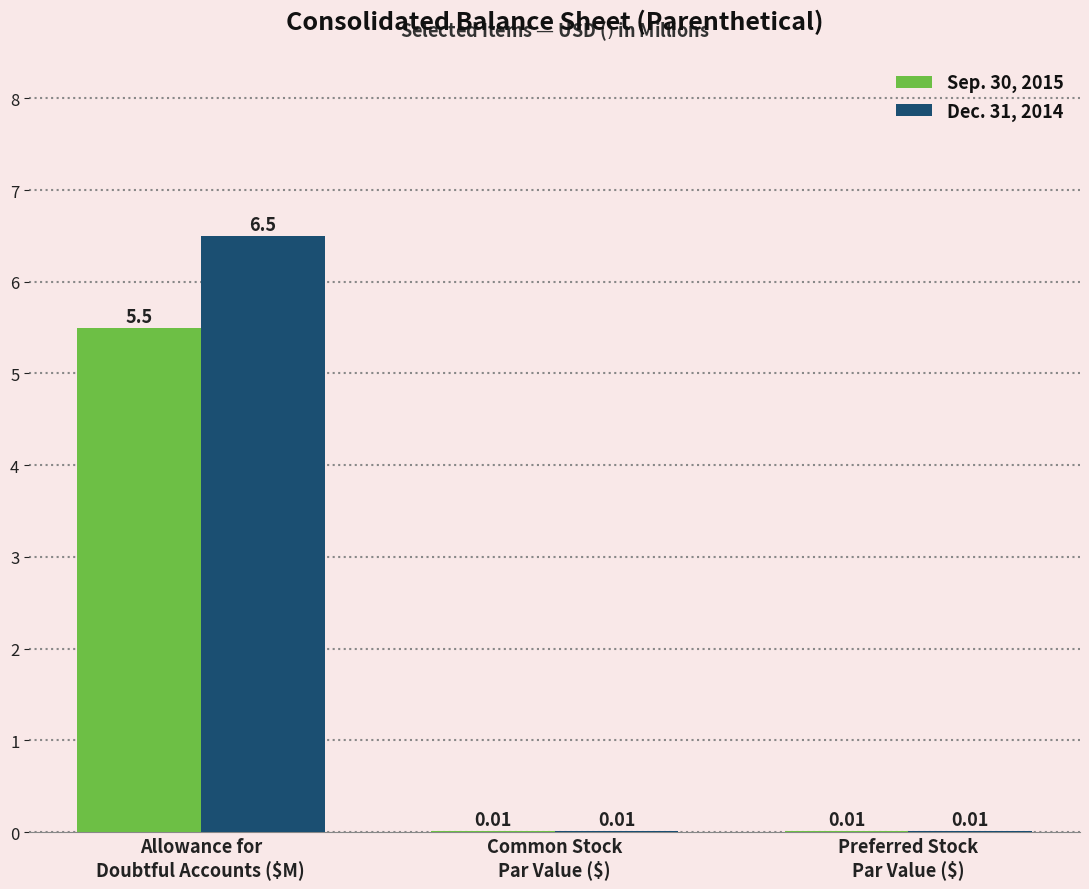

What are all the series names shown in the legend?

Sep. 30, 2015, Dec. 31, 2014